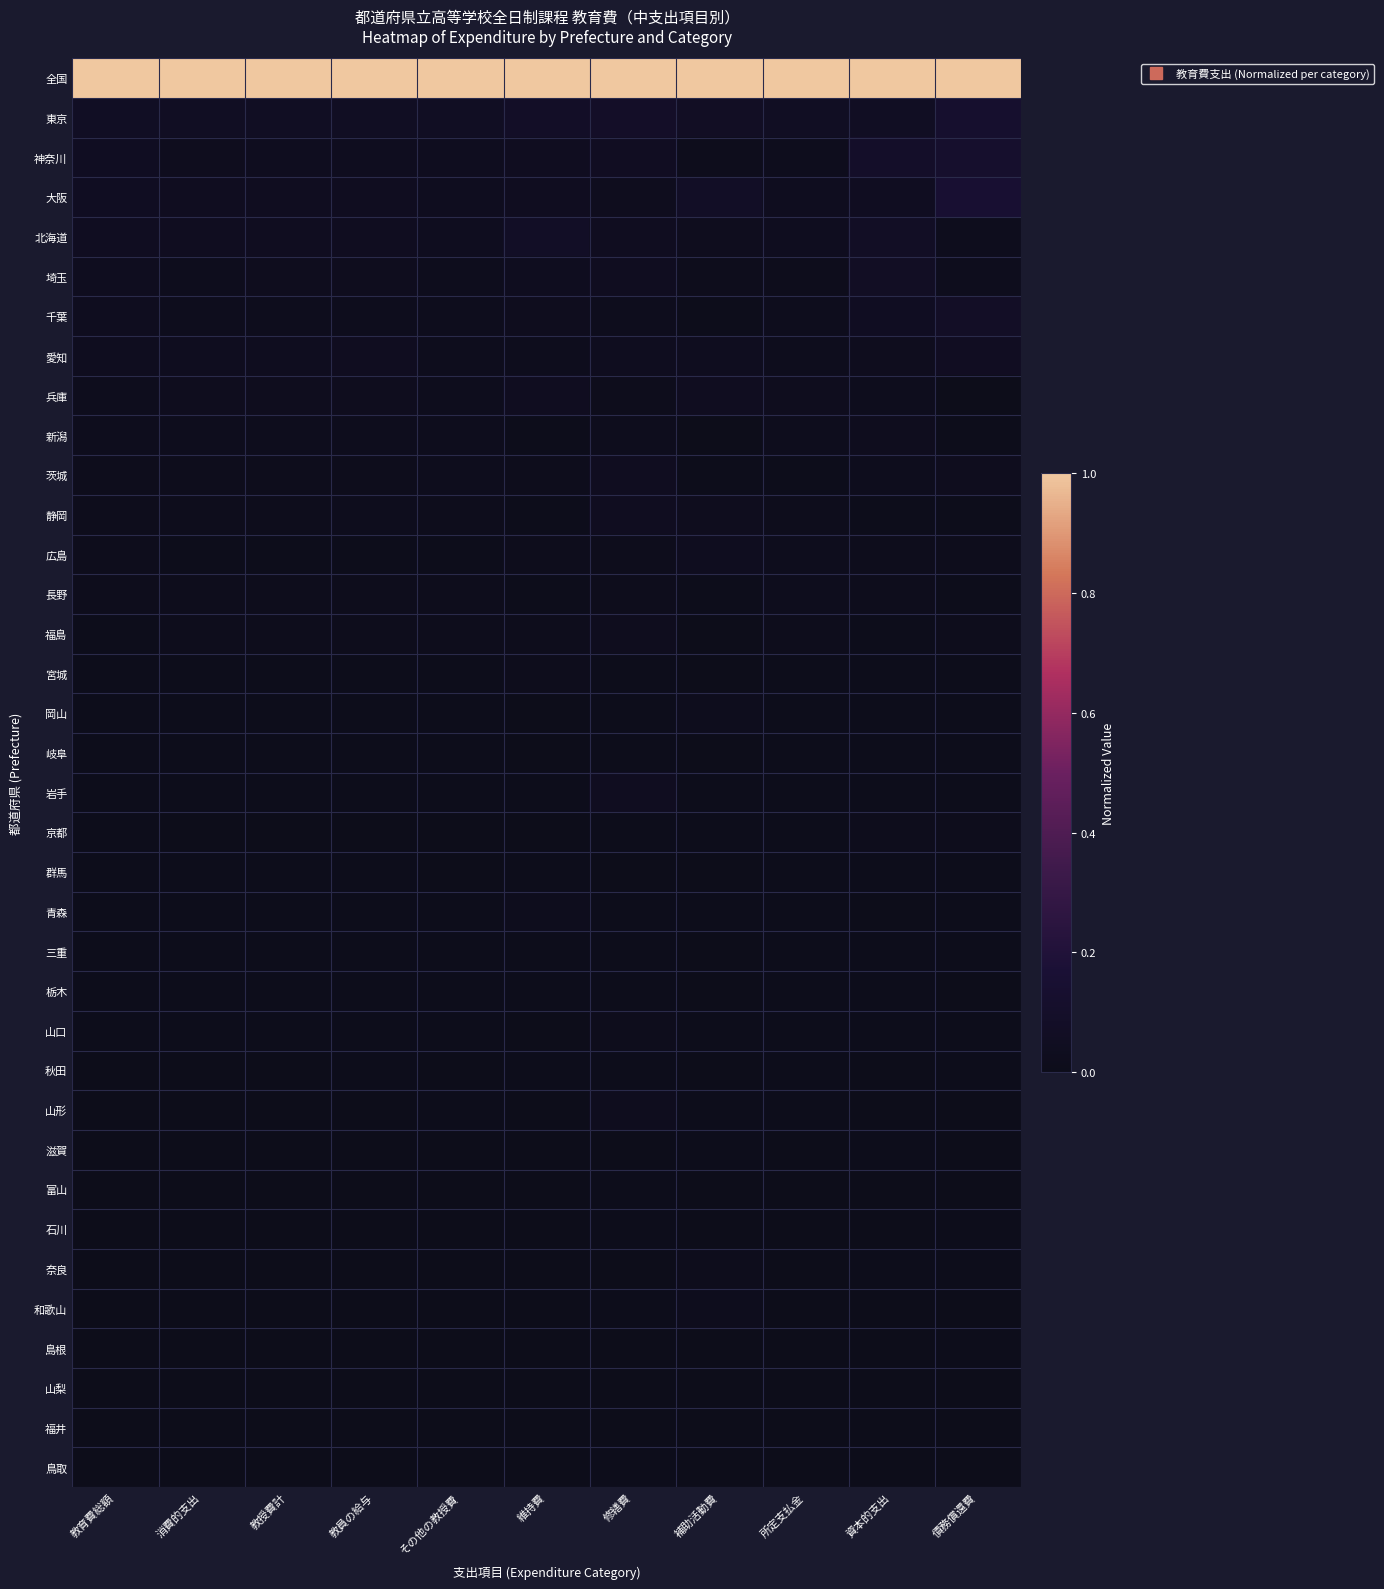

Between 維持費 and 教員の給与, which is larger?

維持費